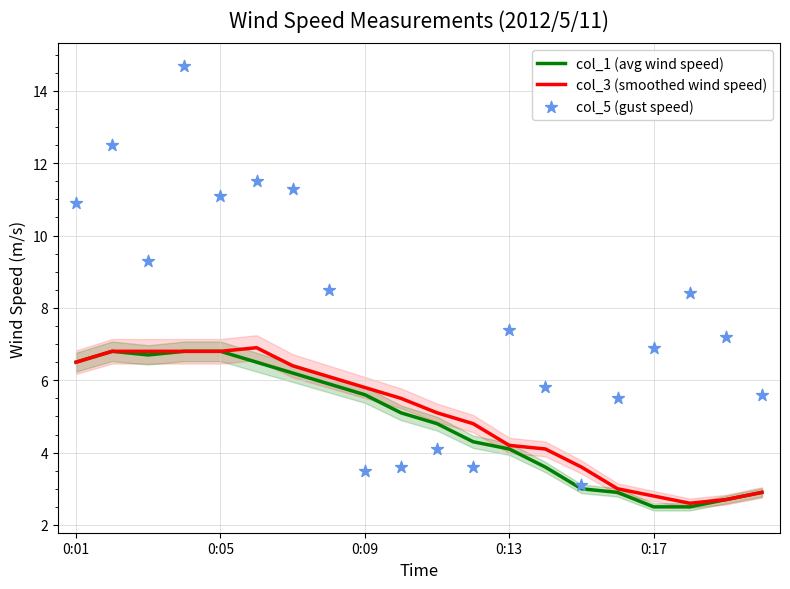

Is the value of col_3 (smoothed wind speed) at 13 greater than the value of col_5 (gust speed) at 17?

No